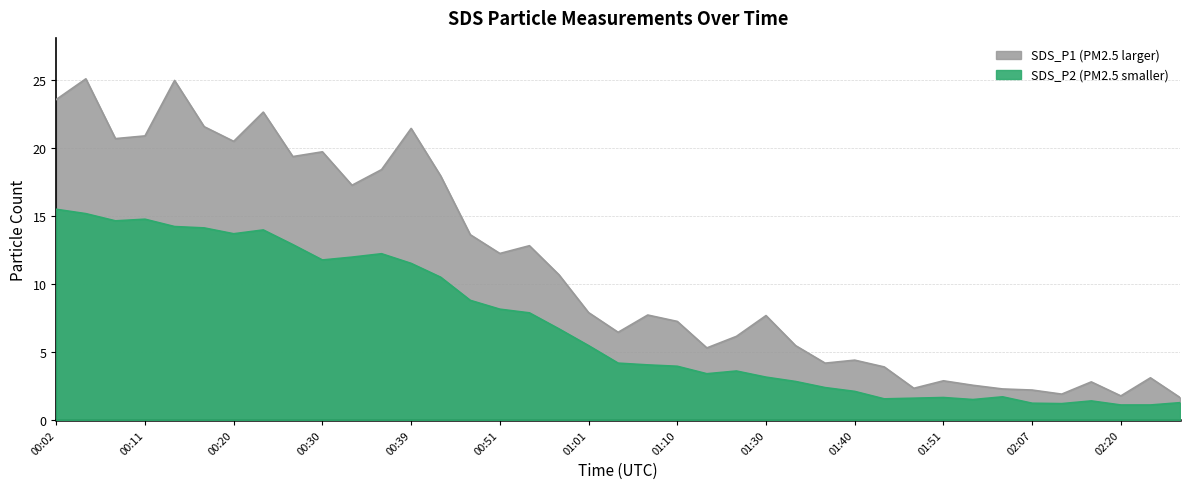

True or false: SDS_P1 and SDS_P2 intersect in this chart.

False